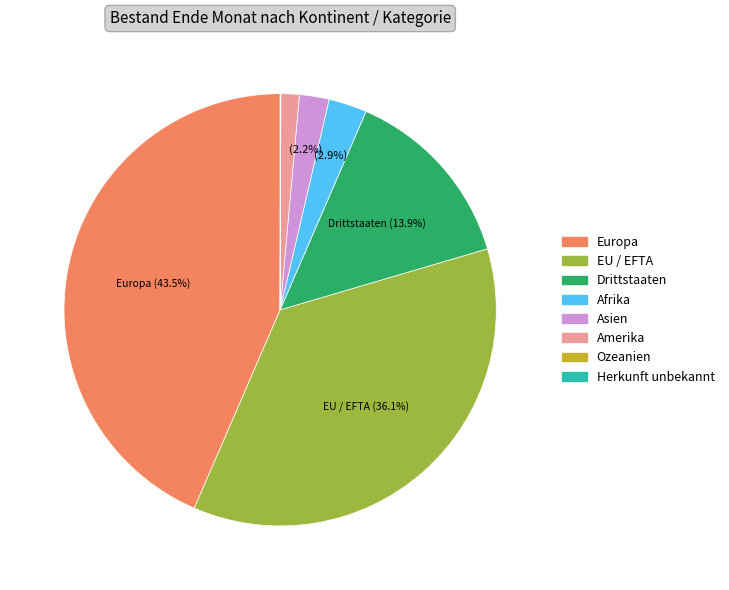

True or false: Drittstaaten accounts for 14% of the total.

True